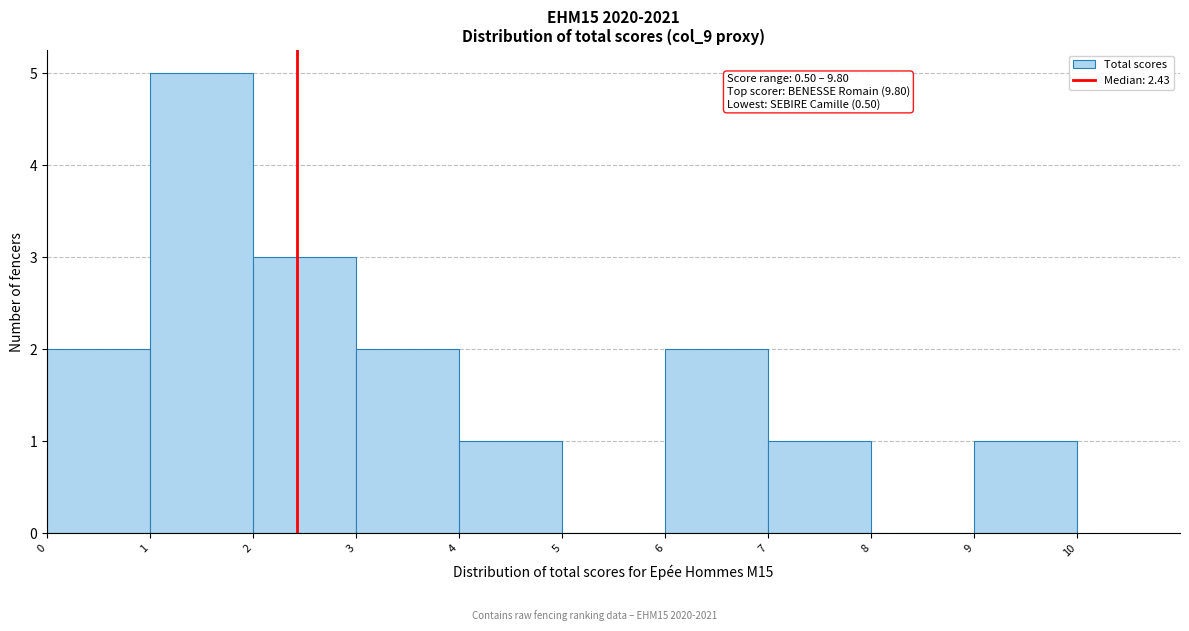

Over which range of the x-axis is the bar tallest?

1 to 2